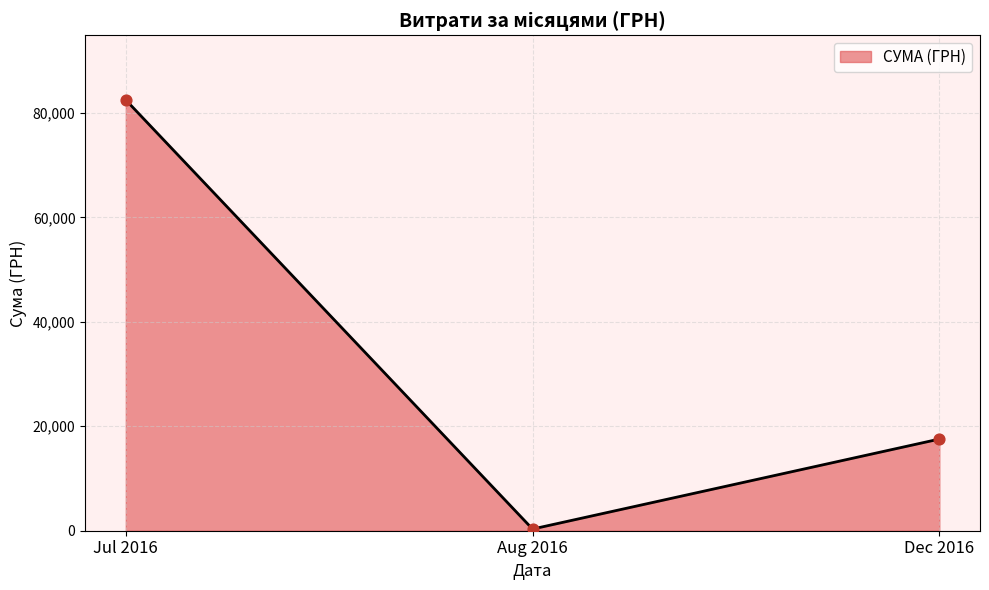

What is the change in value from Jul 2016 to Dec 2016?

-64928.0